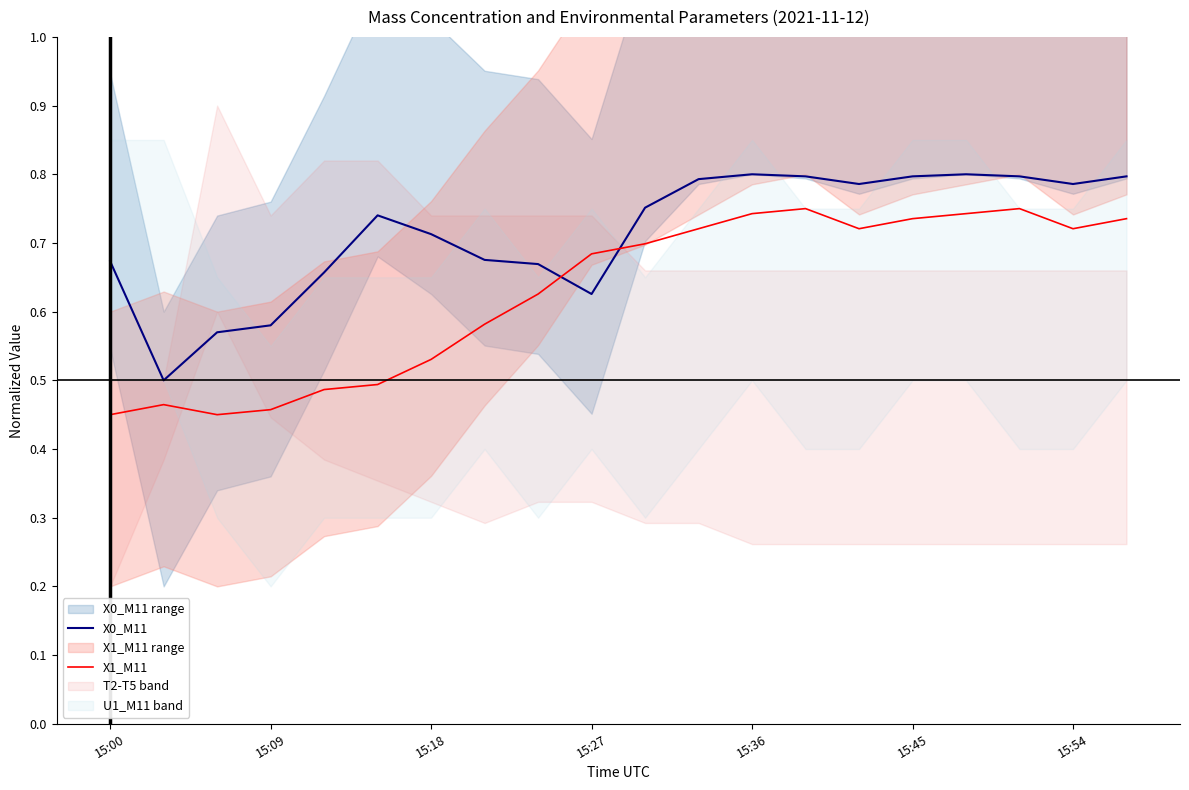

Does the chart have visible grid lines?

No